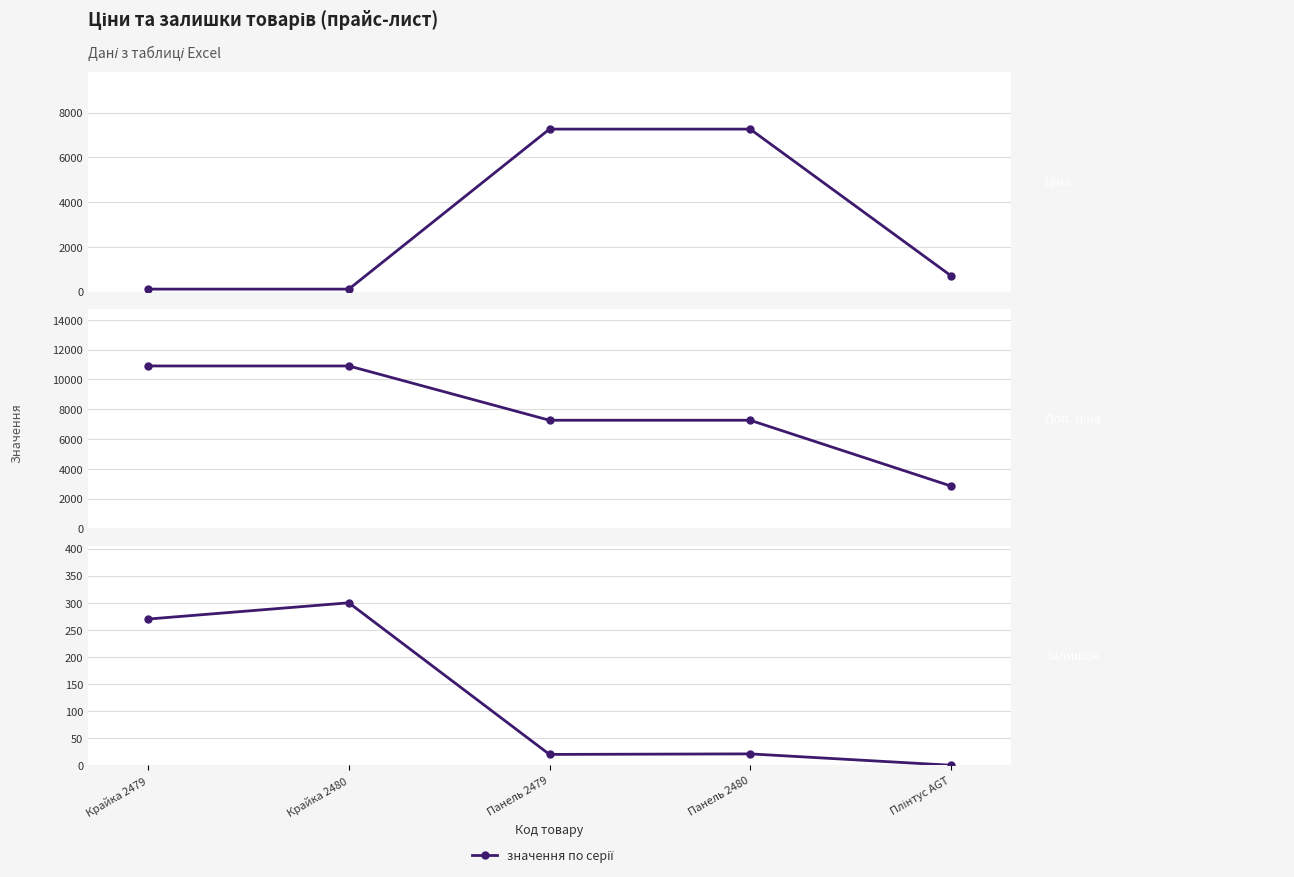

Reading left to right, list all the values displayed in this chart.

Ціна: 109.0	109.0	7258.9	7258.9	712.0
Доп. ціна: 10903.0	10903.0	7258.9	7258.9	2848.0
Залишок: 270.0	300.0	20.0	21.0	0.0